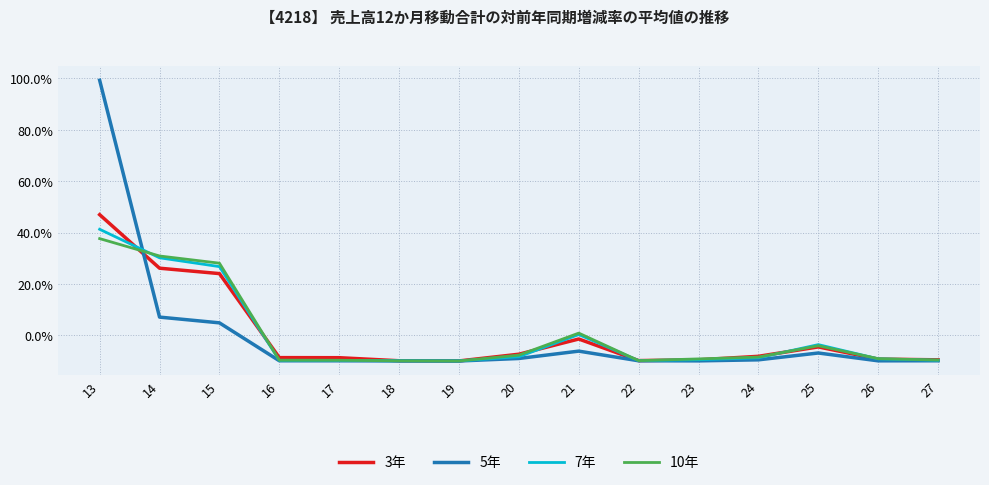

What is the total value across all series at 26?

-37.5